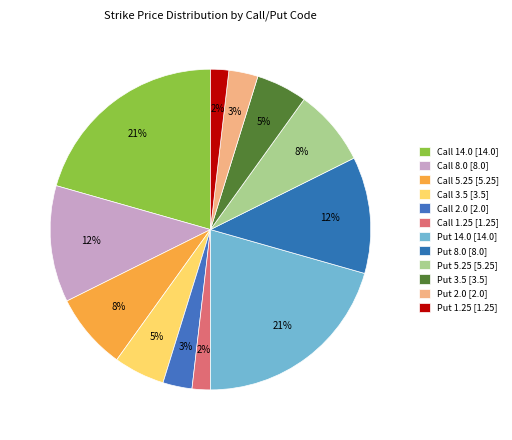

How many slices are in this pie chart?

12